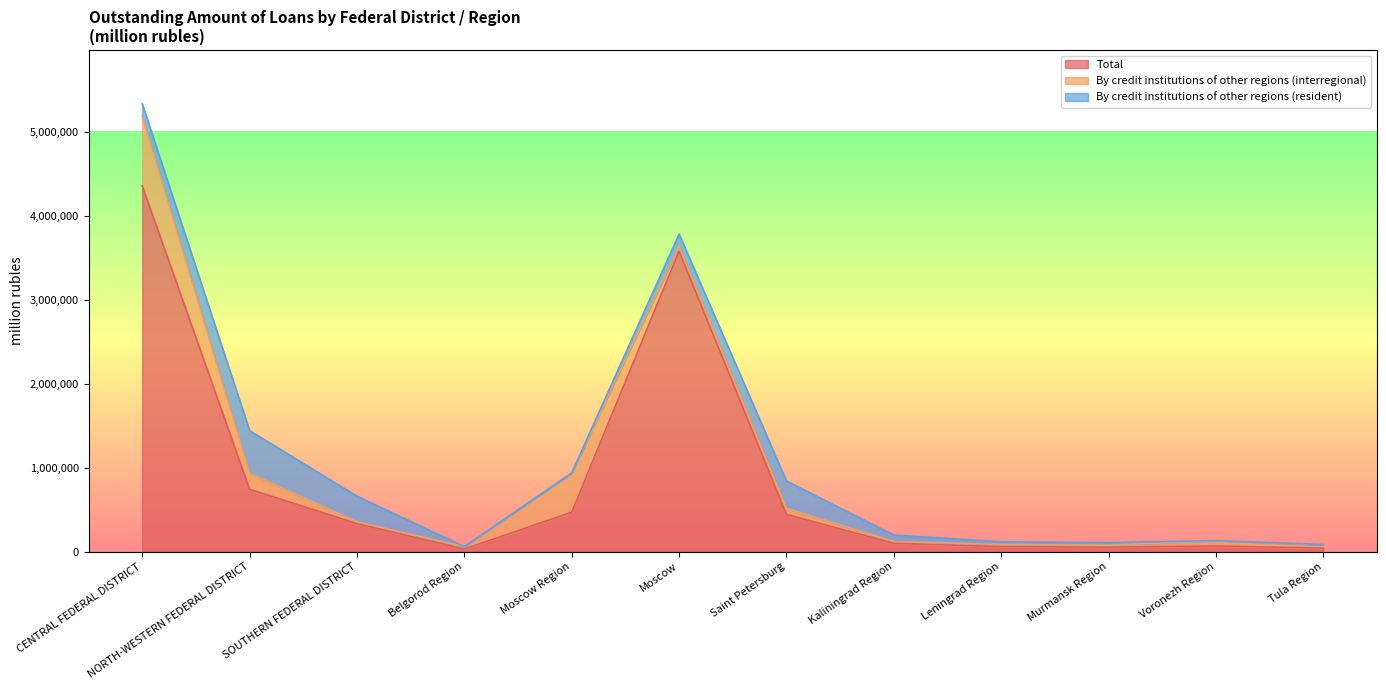

What is the total value across all series at Saint Petersburg?

840369